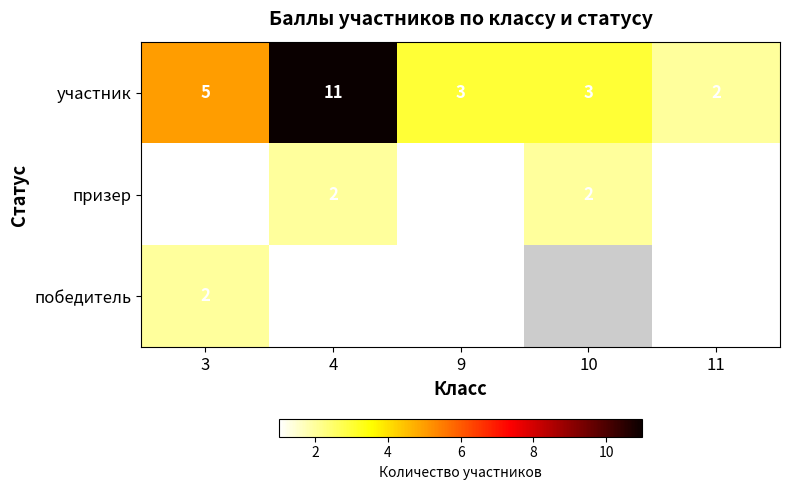

Count the призер values in the range 1 to 2.

5